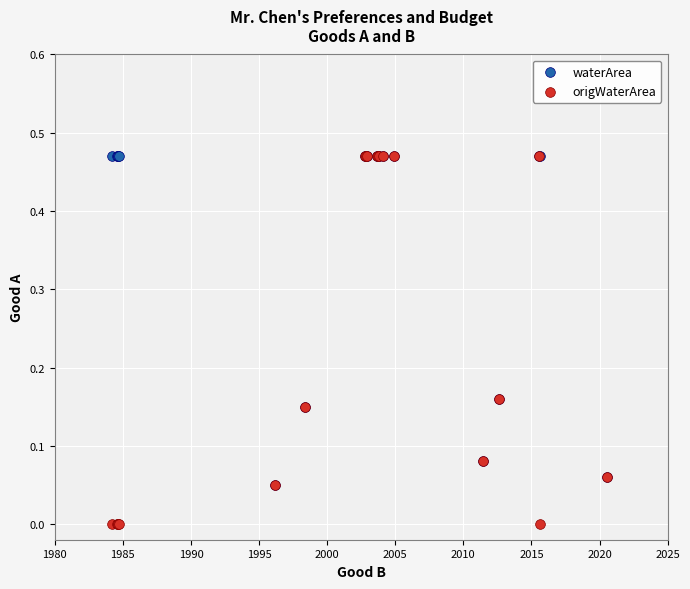

What are all the series names shown in the legend?

waterArea, origWaterArea